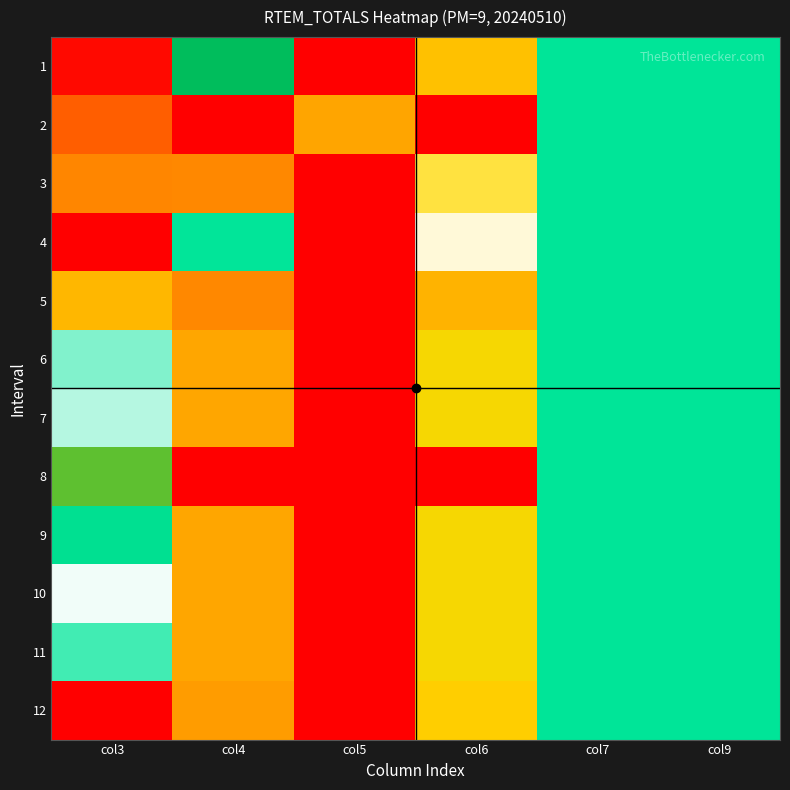

Reading right to left, transcribe all the data shown in this chart.

1: col9=0.5	col7=0.5	col6=0.2	col5=1.0	col4=0.6	col3=1.0
2: col9=0.5	col7=0.5	col6=0.0	col5=0.2	col4=1.0	col3=0.9
3: col9=0.5	col7=0.5	col6=0.3	col5=0.0	col4=0.8	col3=0.8
4: col9=0.5	col7=0.5	col6=0.4	col5=1.0	col4=0.5	col3=1.0
5: col9=0.5	col7=0.5	col6=0.8	col5=1.0	col4=0.2	col3=0.8
6: col9=0.5	col7=0.5	col6=0.7	col5=1.0	col4=0.2	col3=0.4
7: col9=0.5	col7=0.5	col6=0.7	col5=1.0	col4=0.2	col3=0.4
8: col9=0.5	col7=0.5	col6=1.0	col5=1.0	col4=0.0	col3=0.7
9: col9=0.5	col7=0.5	col6=0.7	col5=1.0	col4=0.2	col3=0.5
10: col9=0.5	col7=0.5	col6=0.7	col5=1.0	col4=0.2	col3=0.4
11: col9=0.5	col7=0.5	col6=0.7	col5=1.0	col4=0.2	col3=0.5
12: col9=0.5	col7=0.5	col6=0.8	col5=1.0	col4=0.2	col3=0.0